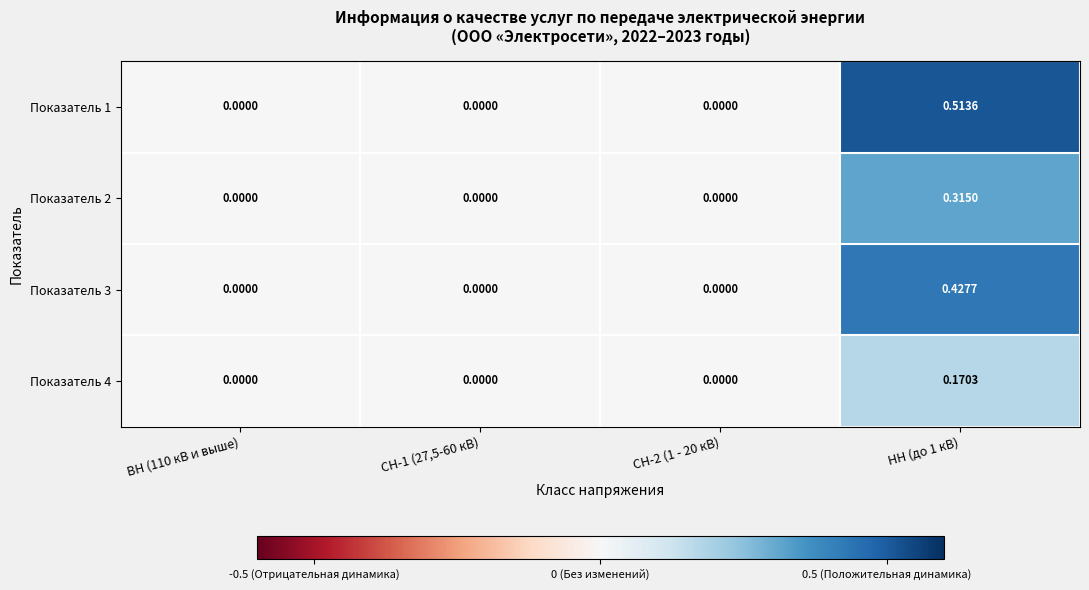

Which category has the highest value across all series?

НН (до 1 кВ)